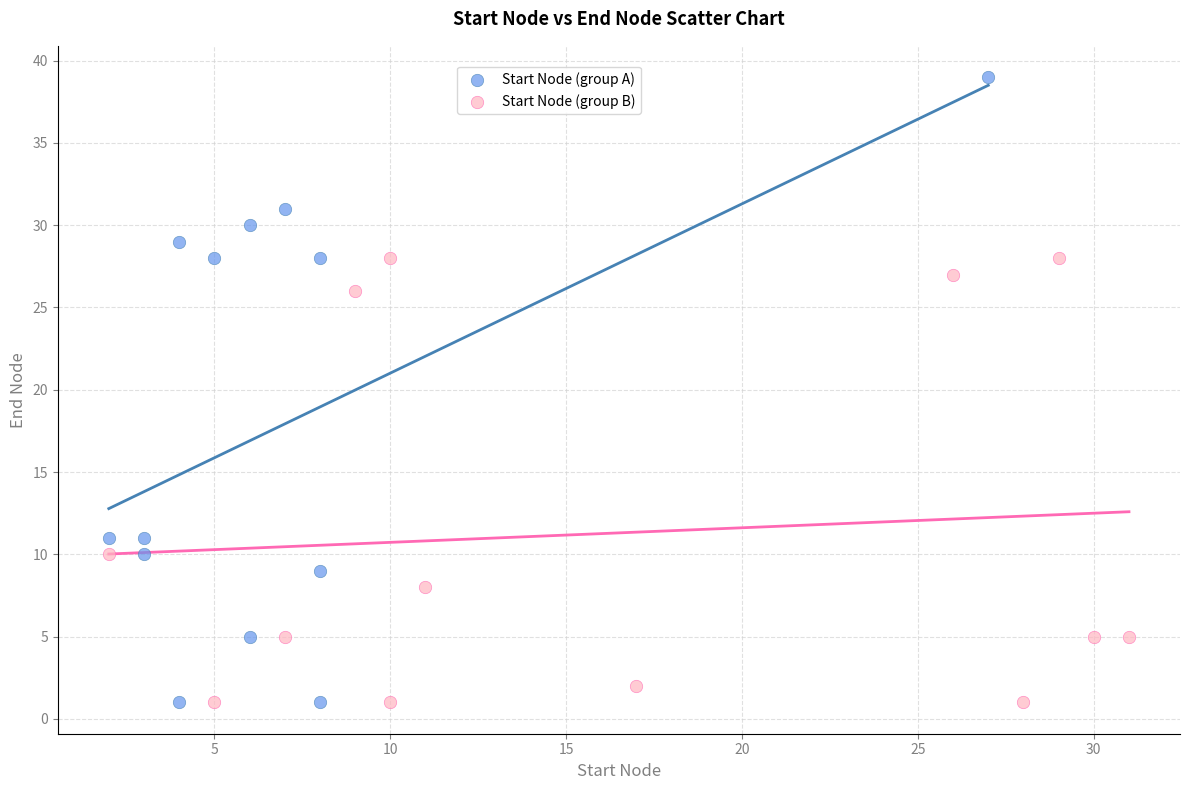

Which series contains the highest Y value?

Start Node (group A)